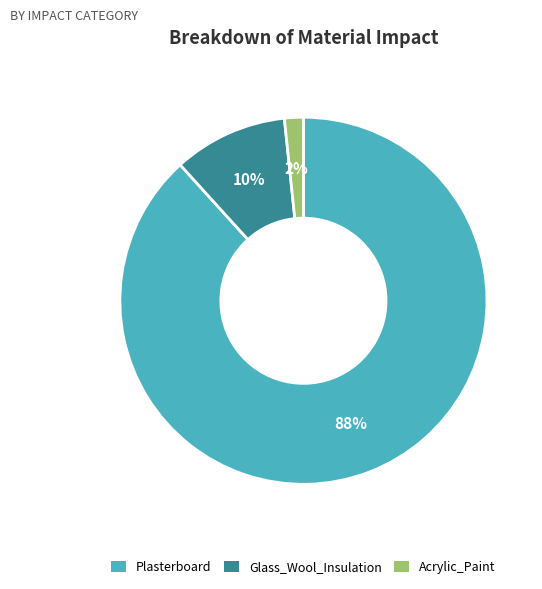

Do Plasterboard and Glass_Wool_Insulation together represent more than half of the pie?

Yes